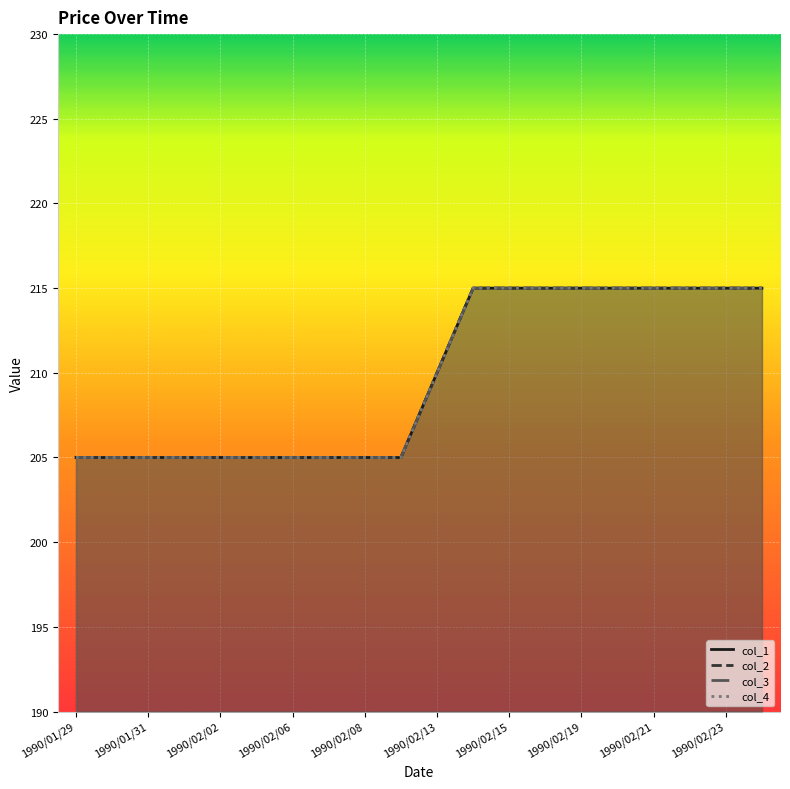

Does the chart display data point markers on the line(s)?

No